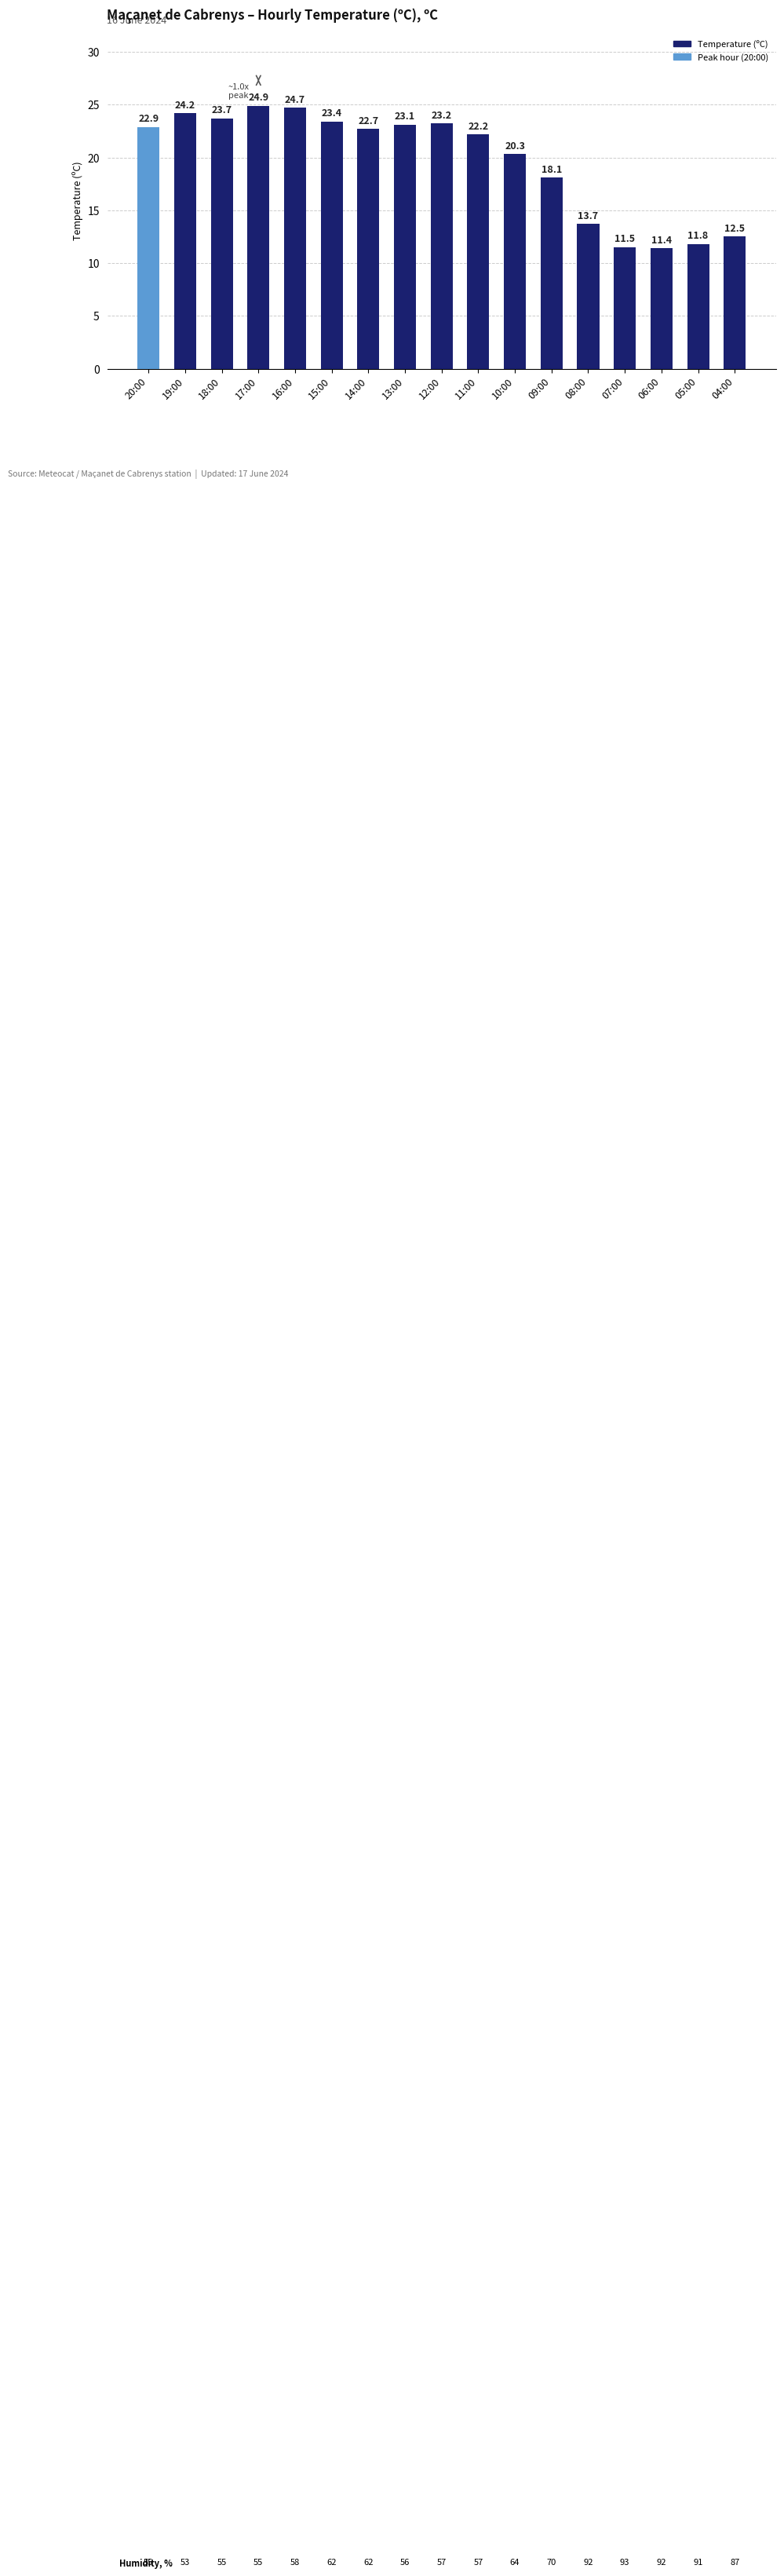

What is the change in value from 20:00 to 10:00?

-2.6